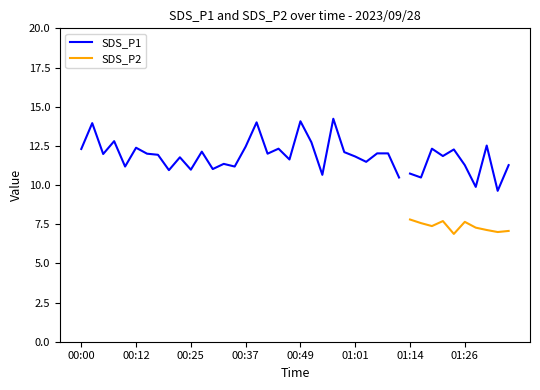

True or false: SDS_P2 and SDS_P1 intersect in this chart.

False